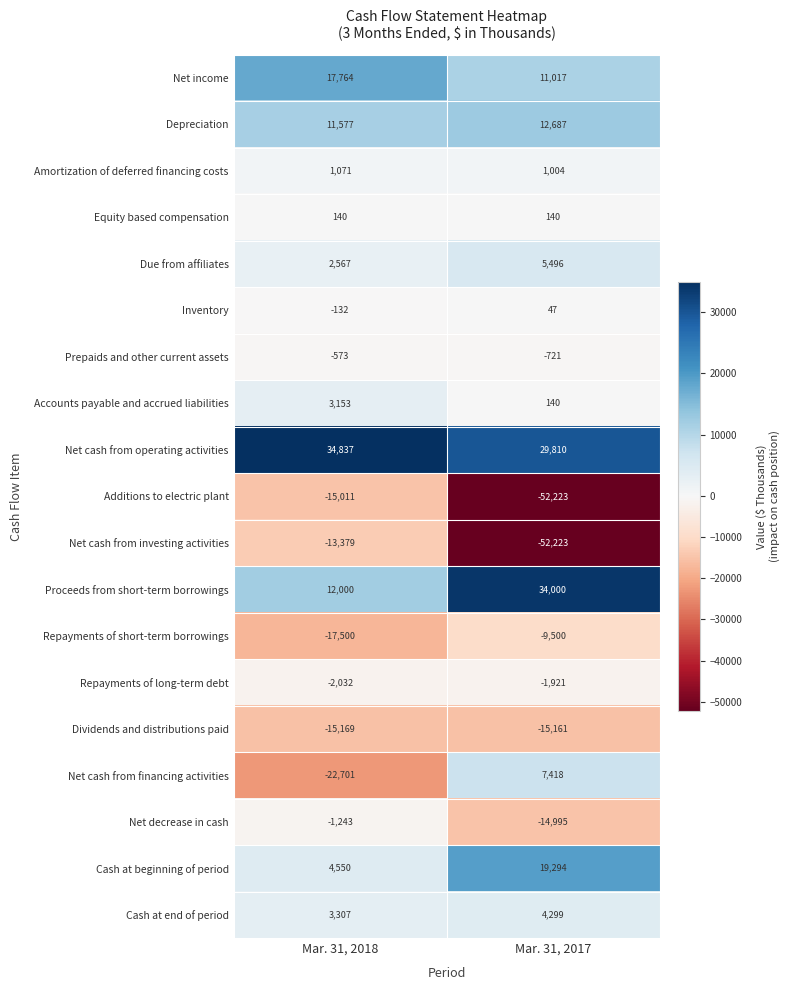

At which category does the chart reach its minimum across all series?

Mar. 31, 2017